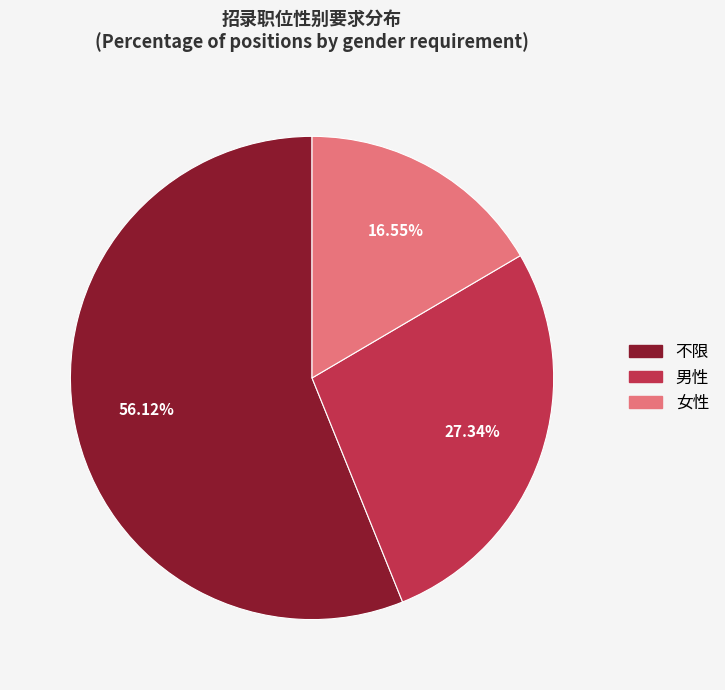

Does any single category account for the majority?

Yes